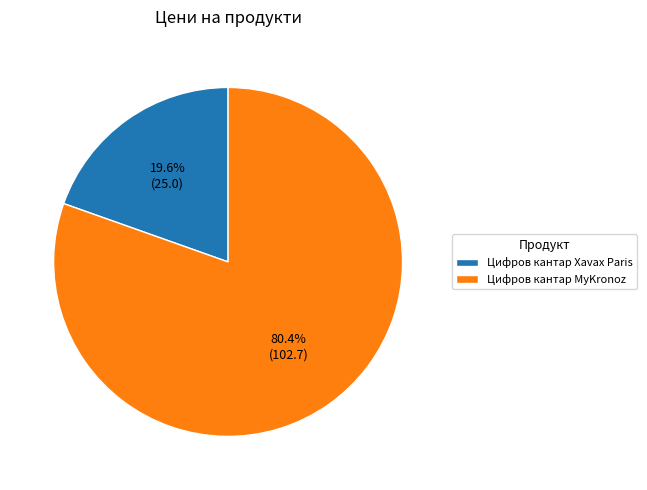

Is there a majority slice in this chart?

Yes